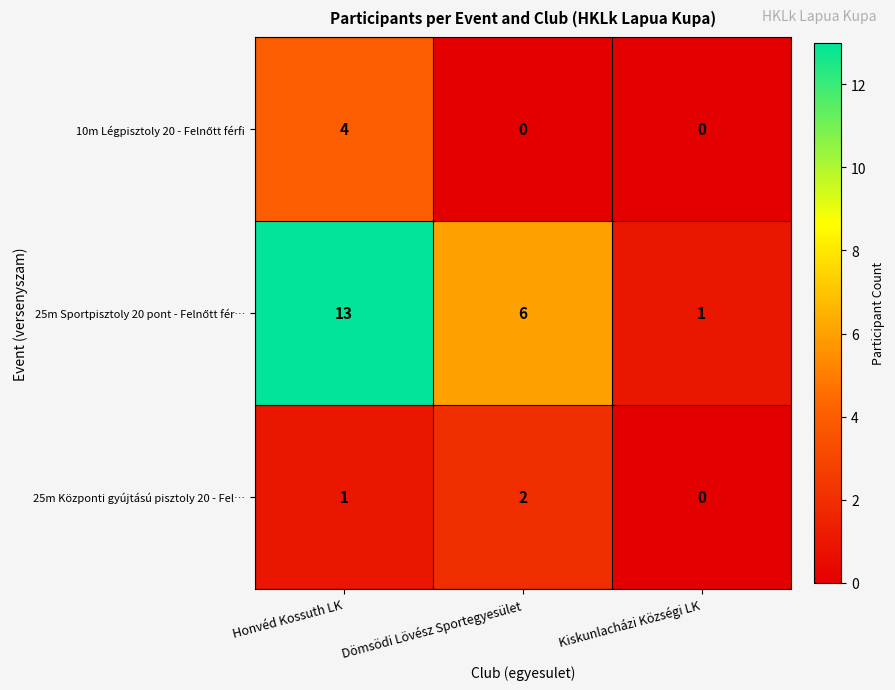

What is the spread (max minus min) of values at Honvéd Kossuth LK?

12